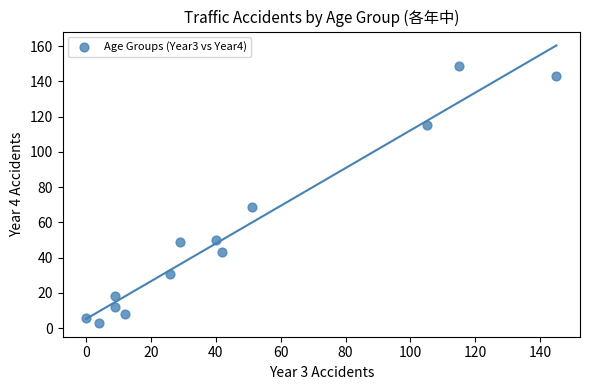

What Y value in the scatter plot is closest to 76?

69